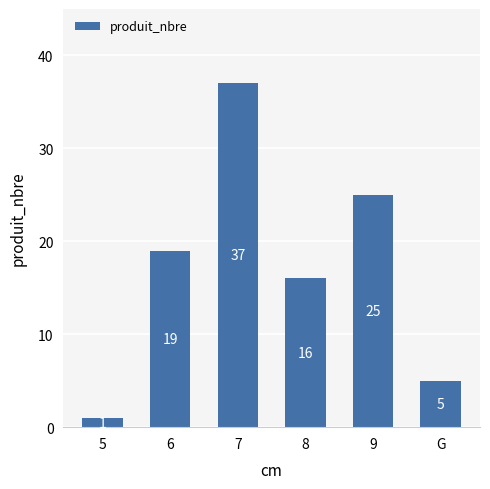

List the labels in order of value, largest first.

7, 9, 6, 8, G, 5